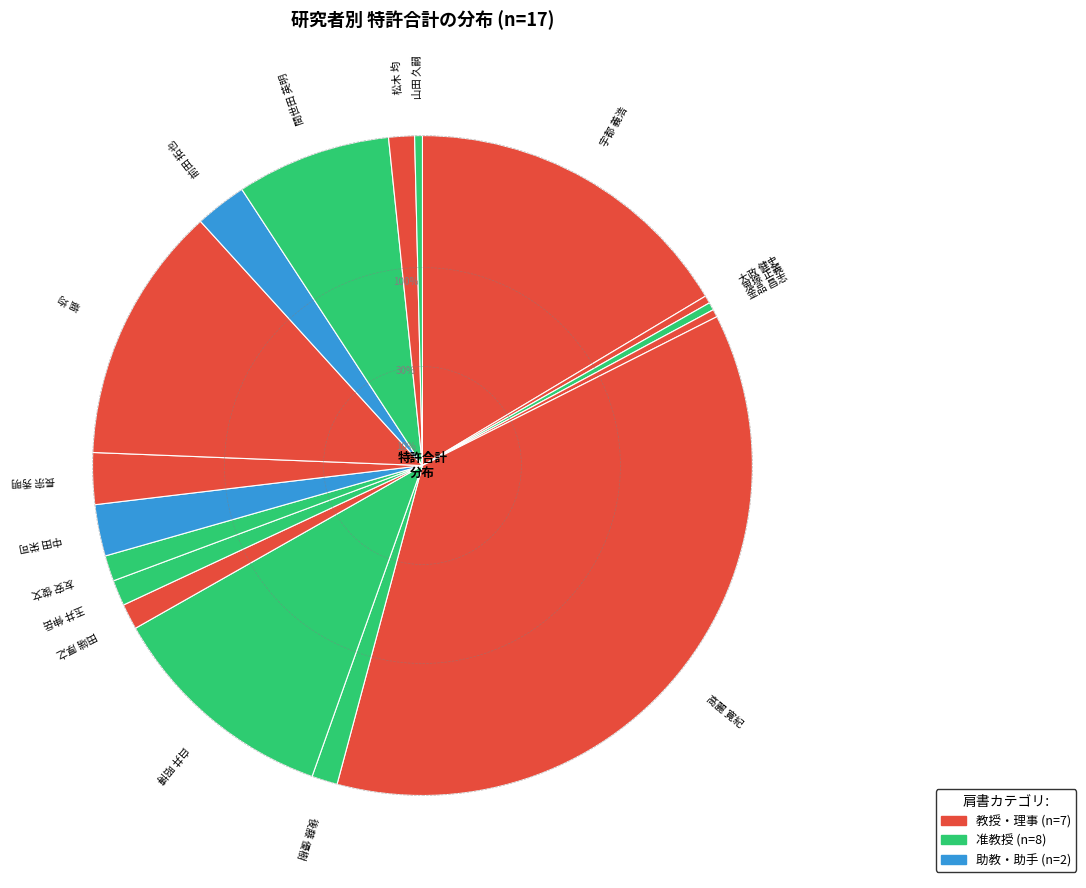

To the nearest percent, what is the difference between the largest and smallest slice percentages?

37%